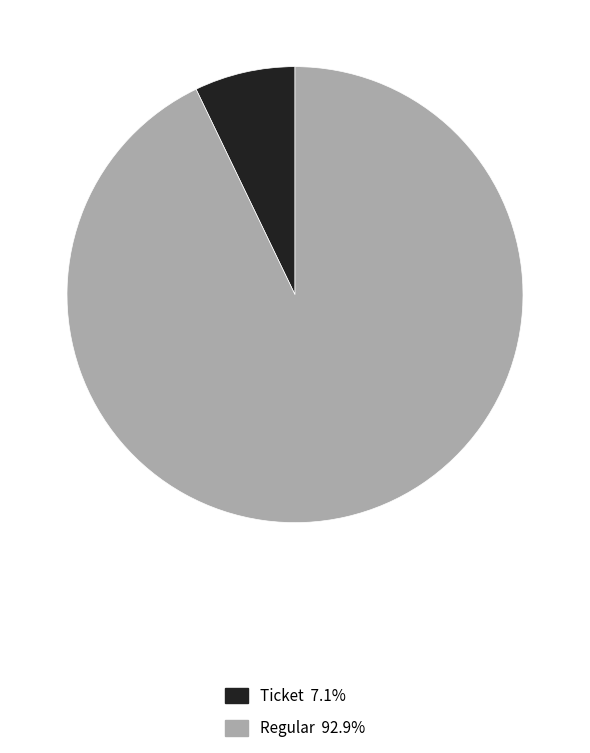

Does any single category account for the majority?

Yes